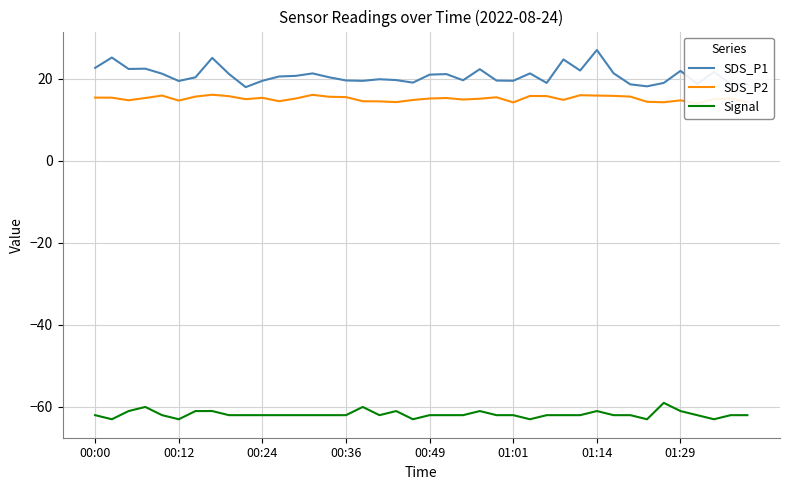

Is it true that SDS_P2 equals 20.3 at 18?

False